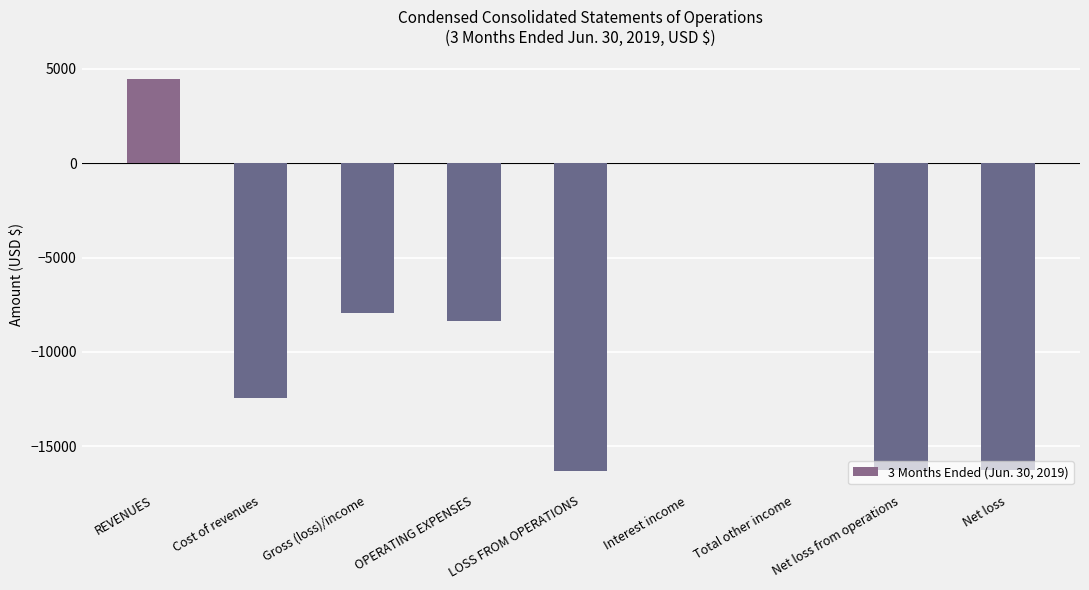

What is the maximum value shown in the chart?

4471